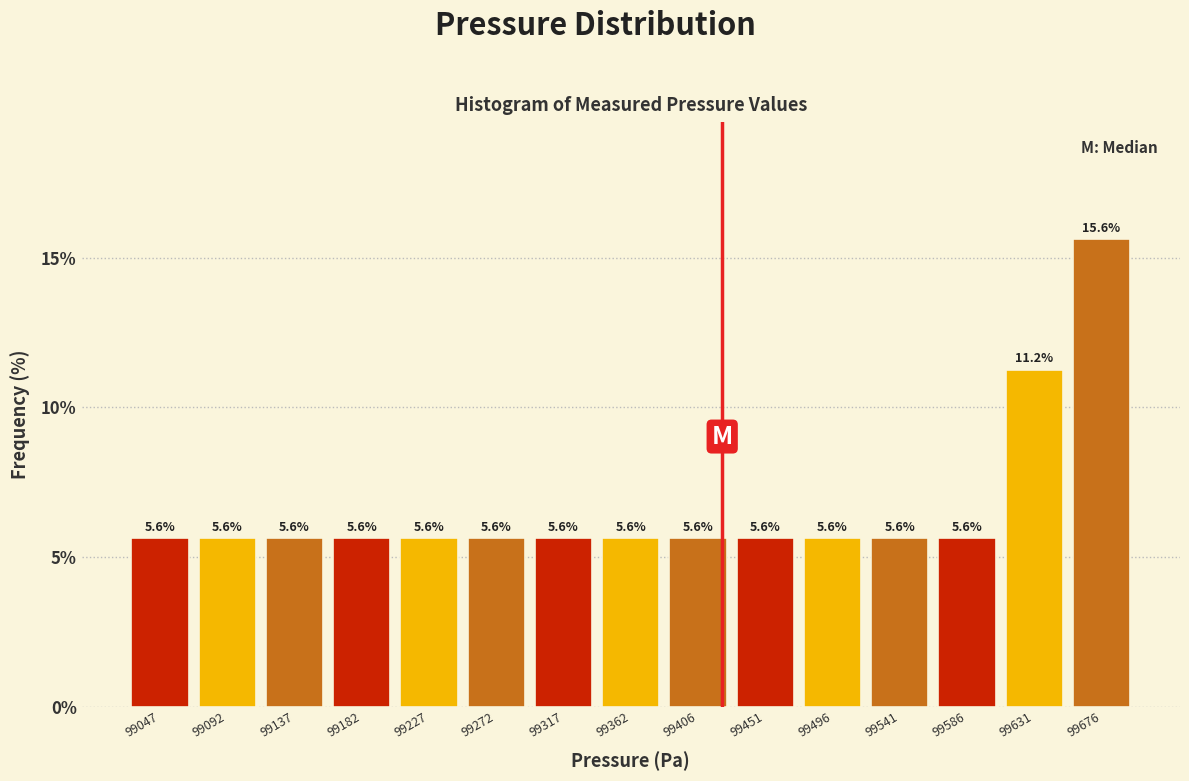

Over which range of the x-axis is the bar tallest?

99655 to 99700